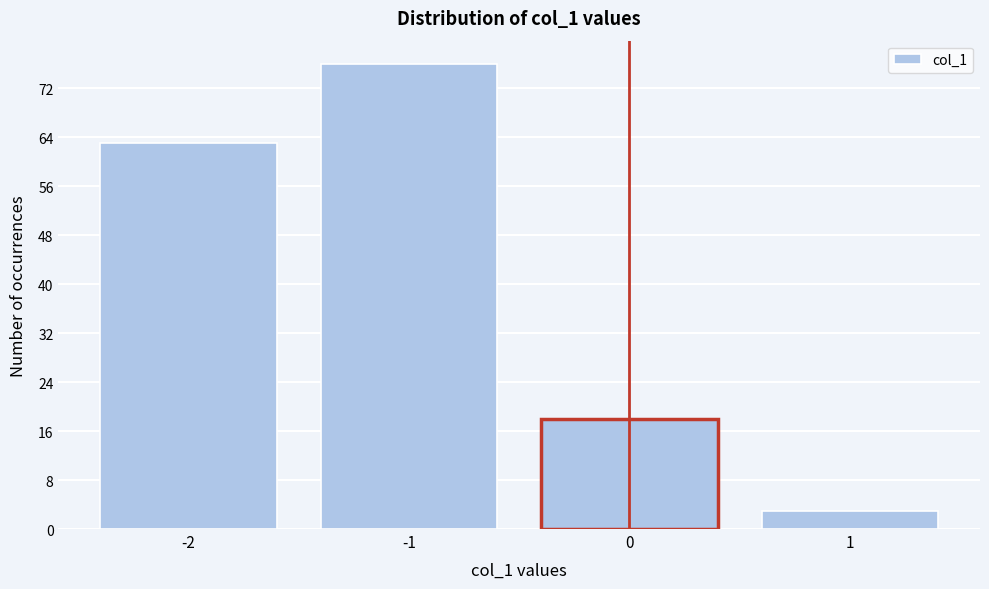

Reading right to left, transcribe all the data shown in this chart.

1=3	0=18	-1=76	-2=63